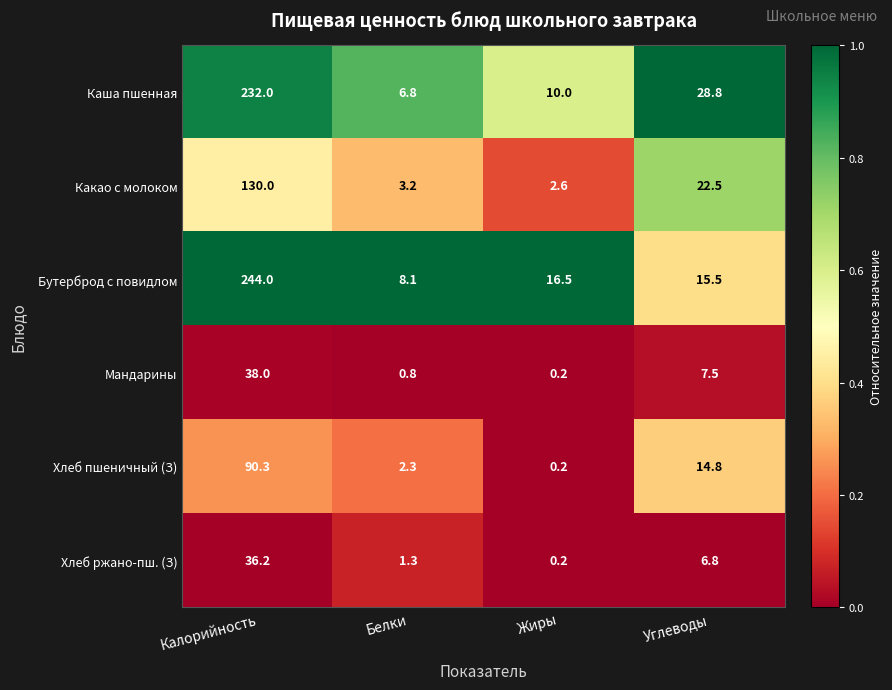

Where is Хлеб ржано-пш. (З) nearest to the value 18?

Углеводы